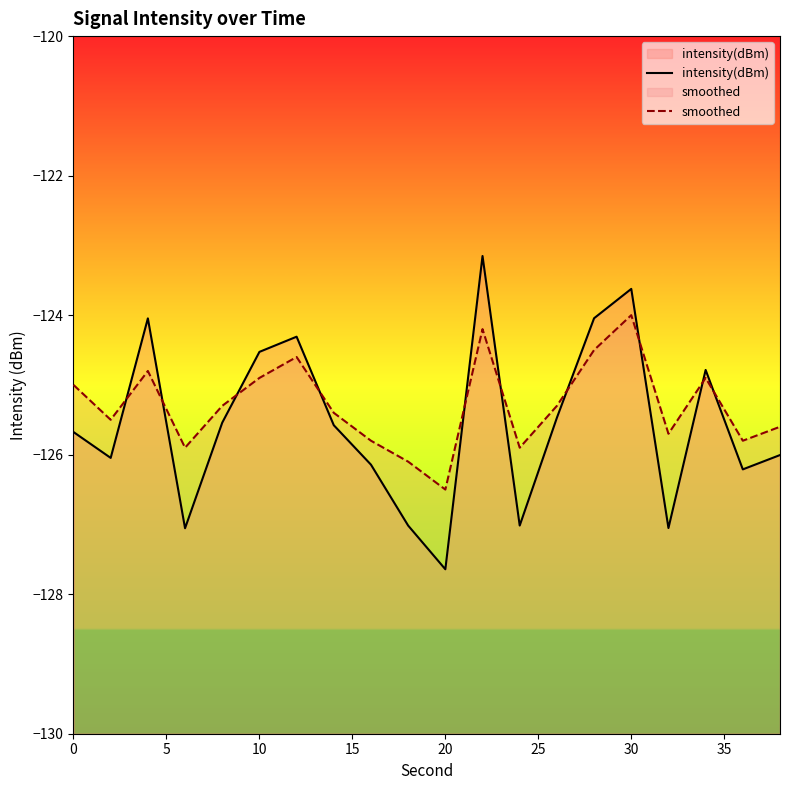

Rank the series by their maximum value, from highest to lowest.

intensity(dBm), smoothed